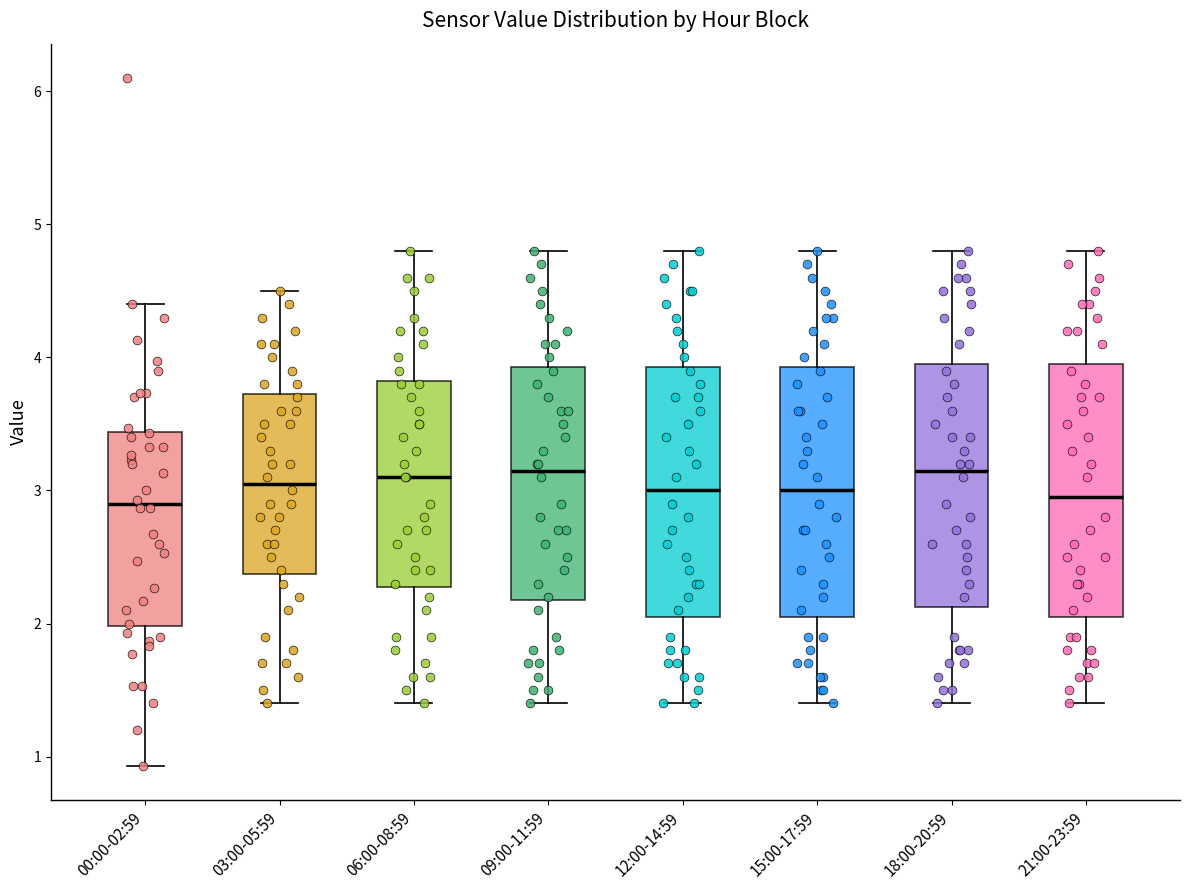

Reading left to right, read every box against the y-axis: the position of its median line, the range the box covers, and the ends of its whiskers. The values are not printed on the chart, so give them approximately, as read against the axis.

00:00-02:59: median 2.9, box 2.0 to 3.4, whiskers 0.9 to 4.4
03:00-05:59: median 3.1, box 2.4 to 3.7, whiskers 1.4 to 4.5
06:00-08:59: median 3.1, box 2.3 to 3.8, whiskers 1.4 to 4.8
09:00-11:59: median 3.2, box 2.2 to 3.9, whiskers 1.4 to 4.8
12:00-14:59: median 3.0, box 2.1 to 3.9, whiskers 1.4 to 4.8
15:00-17:59: median 3.0, box 2.1 to 3.9, whiskers 1.4 to 4.8
18:00-20:59: median 3.2, box 2.1 to 4.0, whiskers 1.4 to 4.8
21:00-23:59: median 3.0, box 2.1 to 4.0, whiskers 1.4 to 4.8